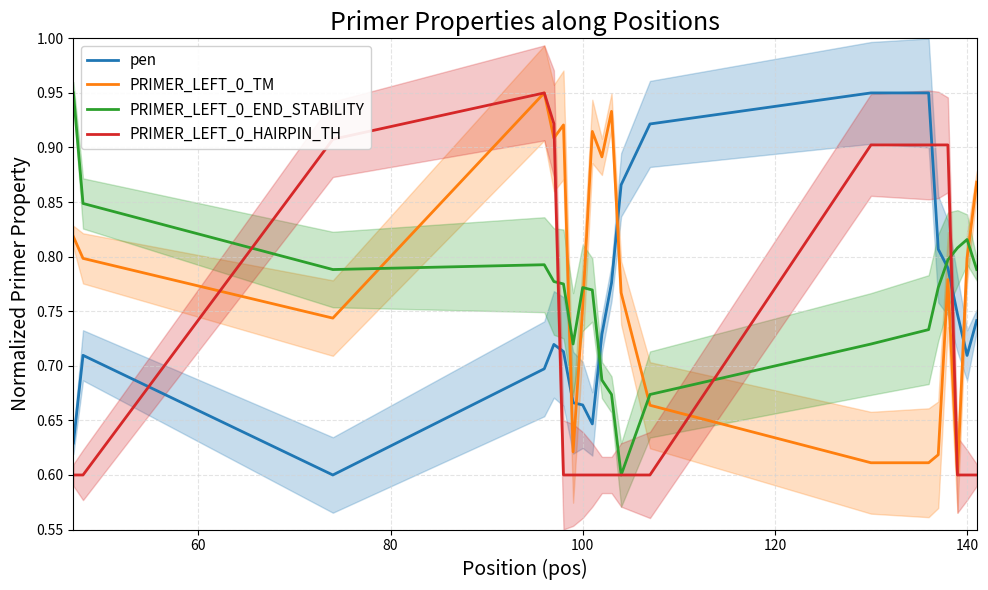

At 80, list the series in order from smallest to largest.

pen, PRIMER_LEFT_0_TM, PRIMER_LEFT_0_END_STABILITY, PRIMER_LEFT_0_HAIRPIN_TH